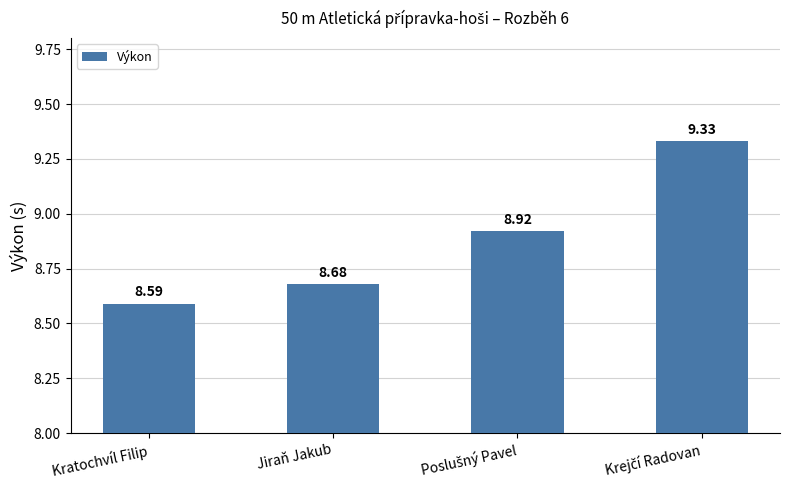

Reading left to right, list all the values displayed in this chart.

8.6	8.7	8.9	9.3